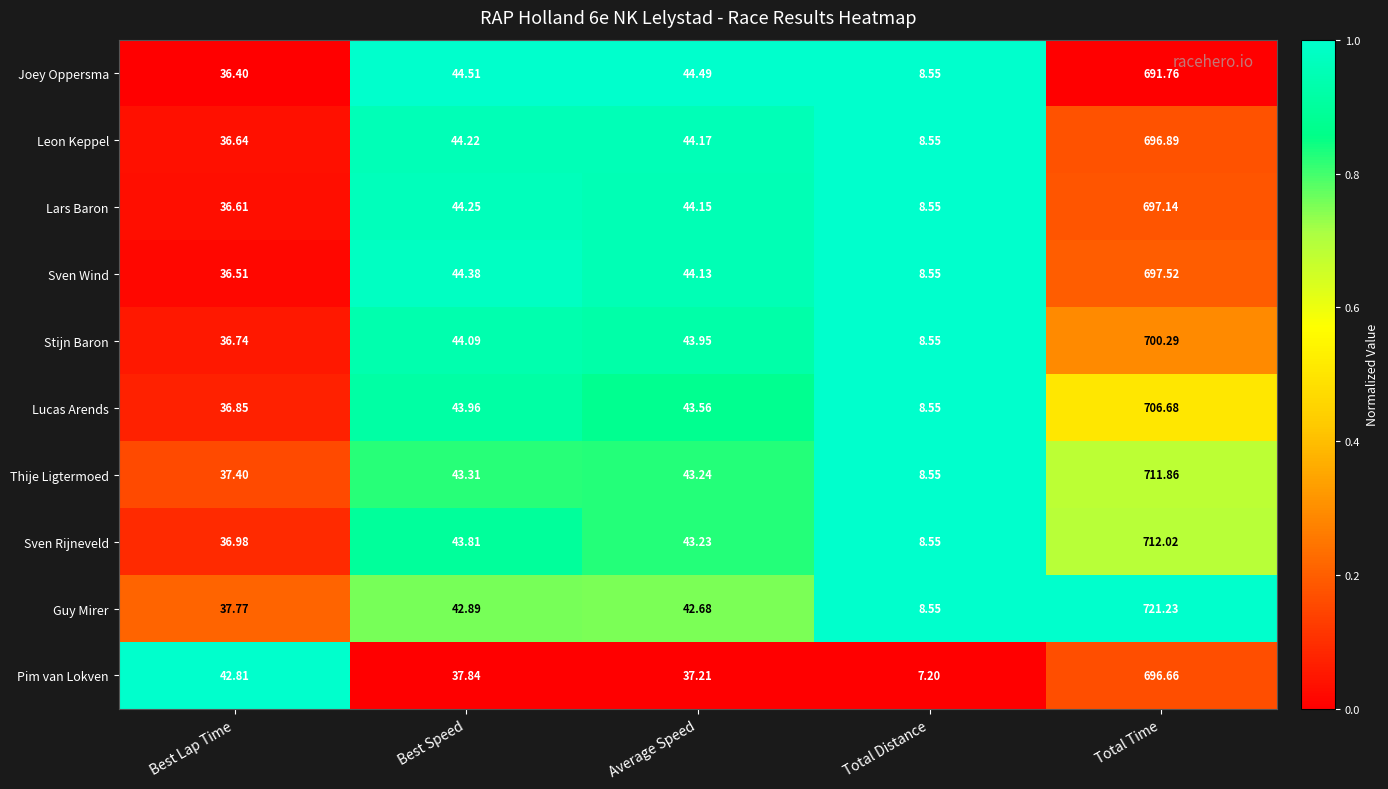

Rank the series by their maximum value, from highest to lowest.

Guy Mirer, Sven Rijneveld, Thije Ligtermoed, Lucas Arends, Stijn Baron, Sven Wind, Lars Baron, Leon Keppel, Pim van Lokven, Joey Oppersma